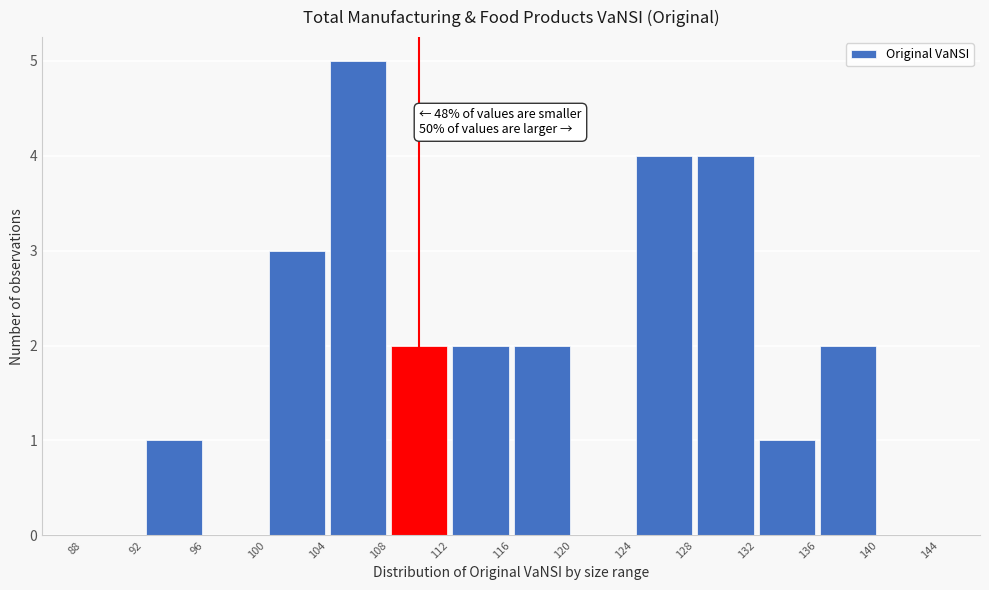

Which range on the x-axis has the tallest bar?

104 to 108